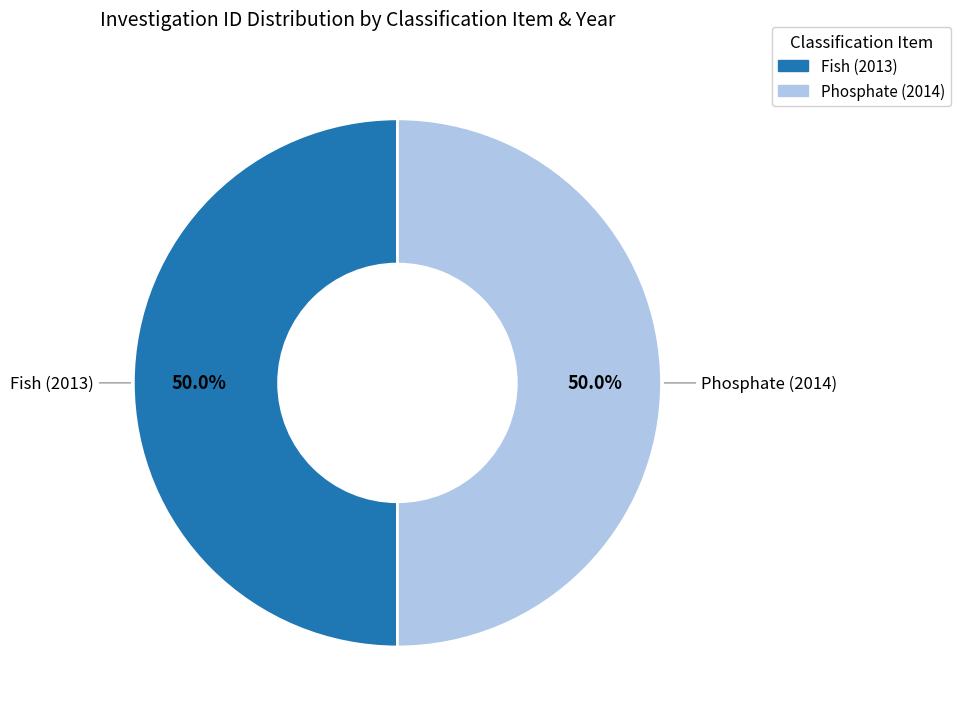

What is the total percentage of Fish (2013) and Phosphate (2014)?

100.0%